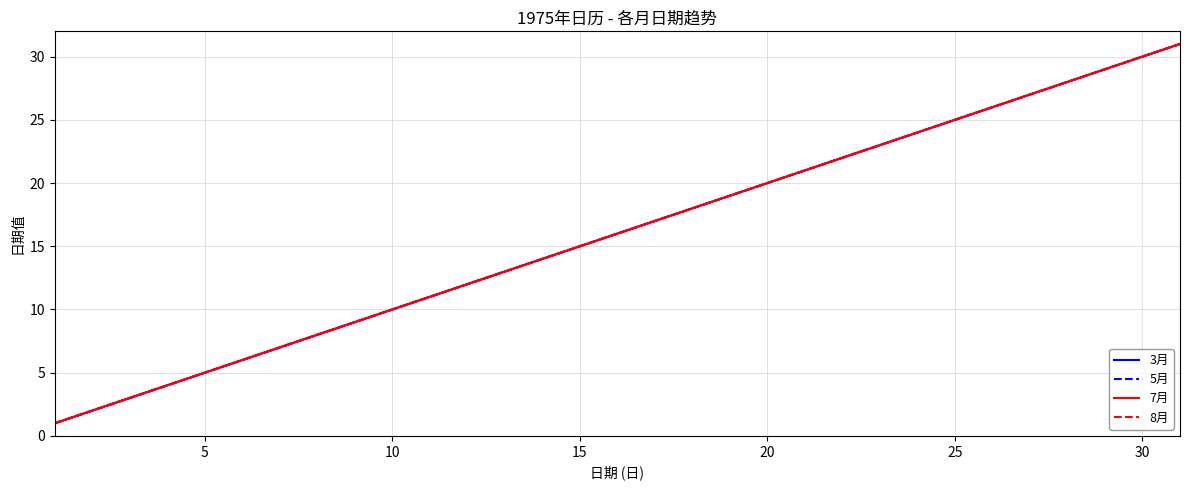

What is the difference between the maximum and minimum values in the 5月 series?

30